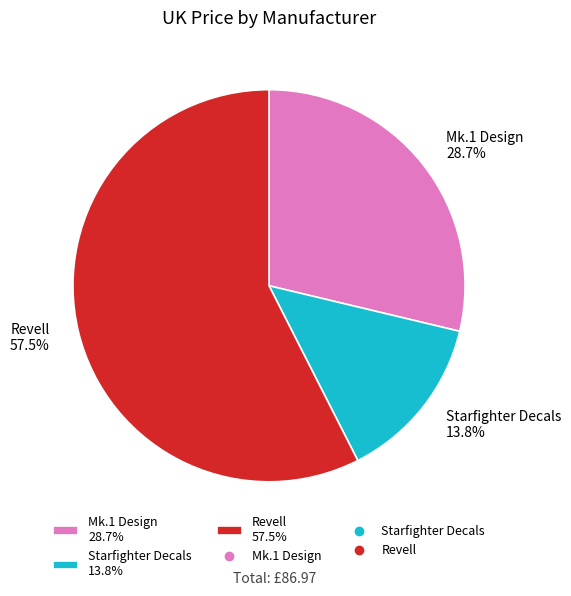

What percentage is the Mk.1 Design slice, to the nearest percent?

29%